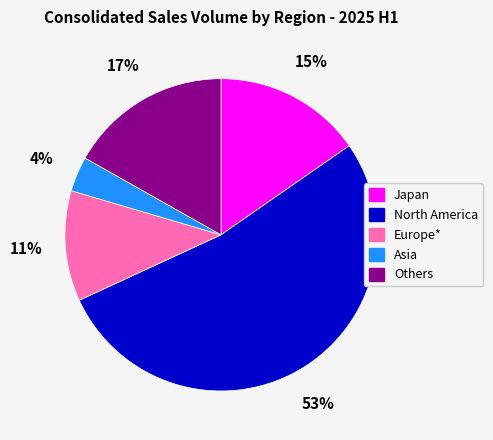

To the nearest percent, what is the combined percentage of Europe* and Others?

28%